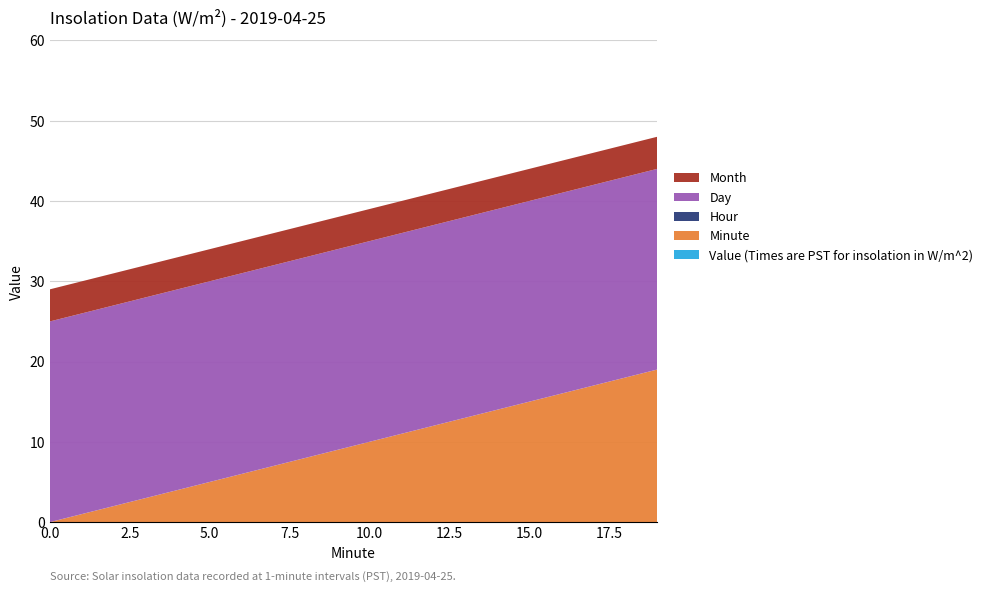

Reading left to right, what are all the values shown in this chart?

Value (Times are PST for insolation in W/m^2): 0=0	1=0	2=0	3=0	4=0	5=0	6=0	7=0	8=0	9=0	10=0	11=0	12=0	13=0	14=0	15=0	16=0	17=0	18=0	19=0
Minute: 0=0	1=1	2=2	3=3	4=4	5=5	6=6	7=7	8=8	9=9	10=10	11=11	12=12	13=13	14=14	15=15	16=16	17=17	18=18	19=19
Hour: 0=0	1=0	2=0	3=0	4=0	5=0	6=0	7=0	8=0	9=0	10=0	11=0	12=0	13=0	14=0	15=0	16=0	17=0	18=0	19=0
Day: 0=25	1=25	2=25	3=25	4=25	5=25	6=25	7=25	8=25	9=25	10=25	11=25	12=25	13=25	14=25	15=25	16=25	17=25	18=25	19=25
Month: 0=4	1=4	2=4	3=4	4=4	5=4	6=4	7=4	8=4	9=4	10=4	11=4	12=4	13=4	14=4	15=4	16=4	17=4	18=4	19=4